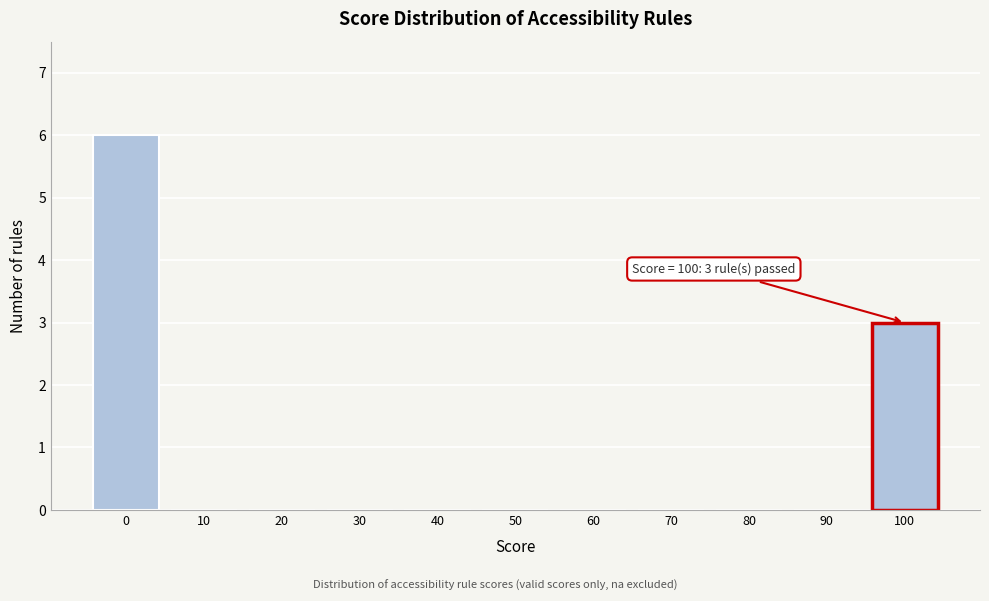

Reading left to right, list all the values displayed in this chart.

0=6	10=0	20=0	30=0	40=0	50=0	60=0	70=0	80=0	90=0	100=3